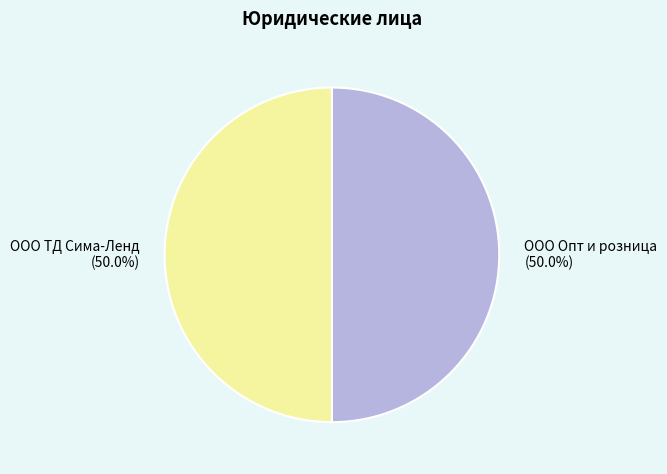

Approximately how many times larger is the value at ООО ТД Сима-Ленд compared to ООО Опт и розница?

1.0